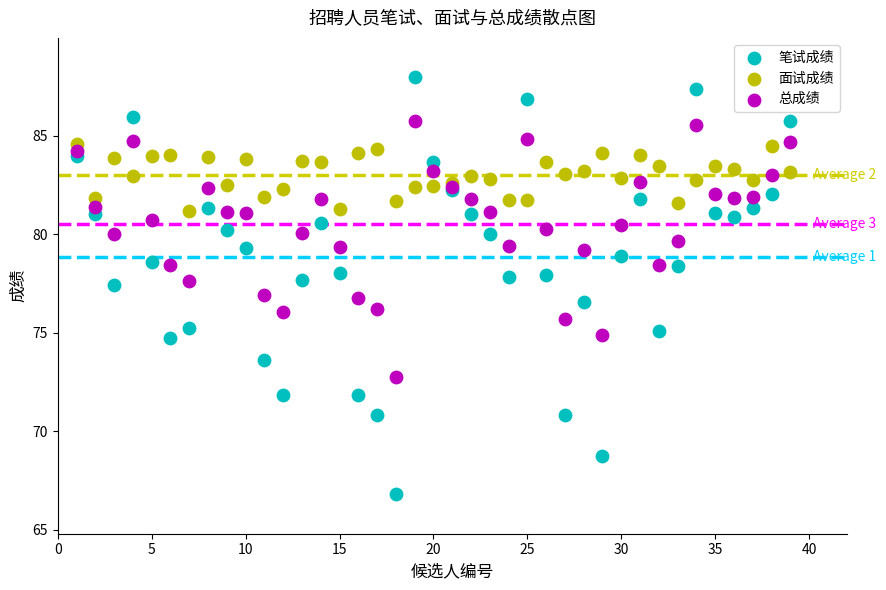

Which series contains the lowest Y value?

笔试成绩